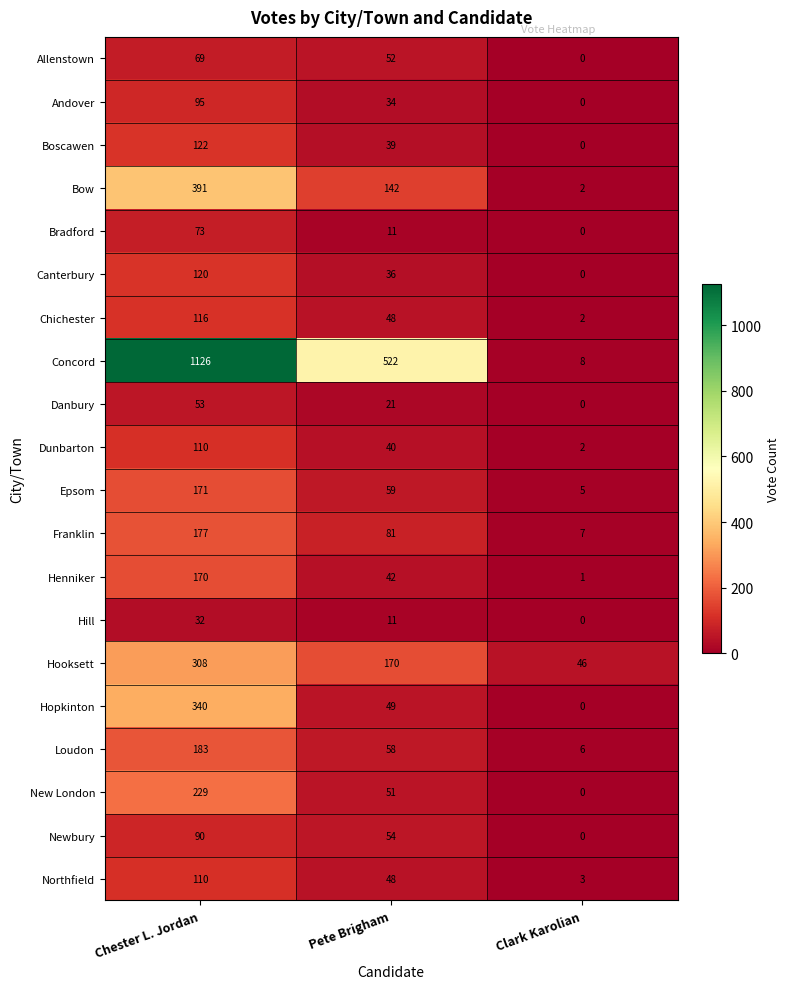

What is the spread (max minus min) of values at Clark Karolian?

46